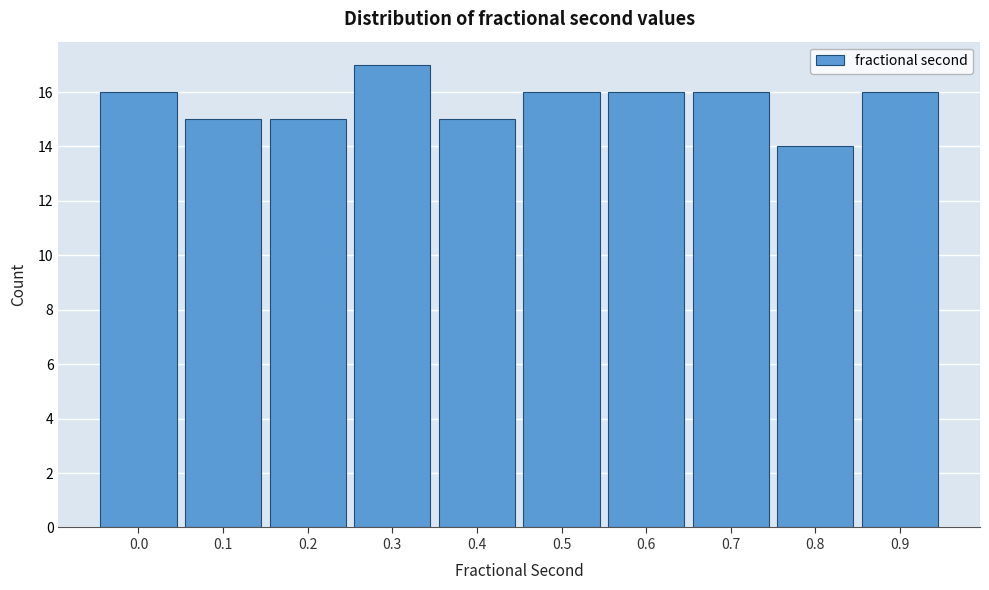

Reading right to left, transcribe all the data shown in this chart.

0.9=16	0.8=14	0.7=16	0.6=16	0.5=16	0.4=15	0.3=17	0.2=15	0.1=15	0.0=16